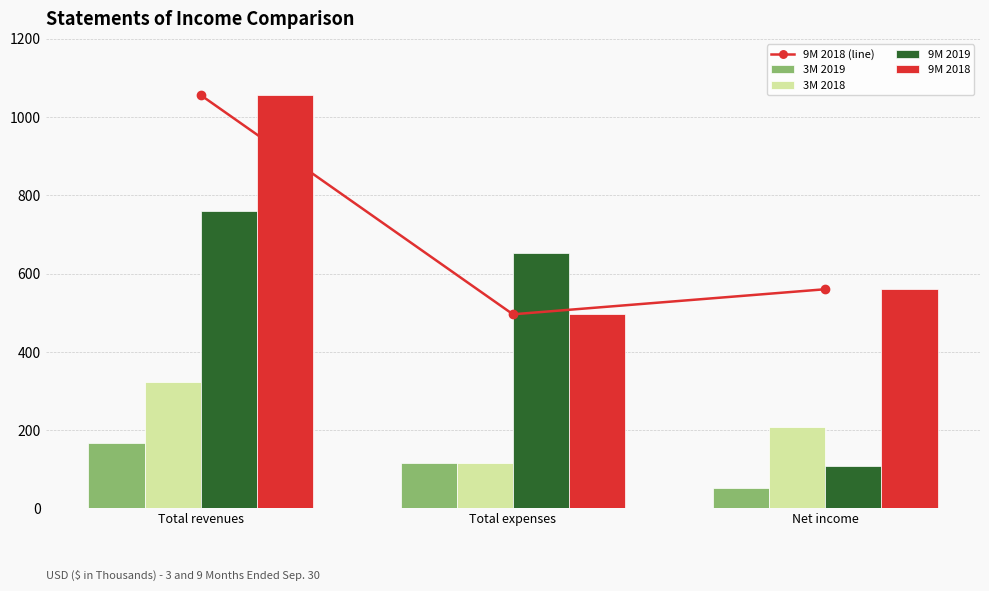

Reading left to right, what are all the values shown in this chart?

9M 2018 (line): 1056	496	560
3M 2019: 167	116	51
3M 2018: 324	116	208
9M 2019: 761	652	109
9M 2018: 1056	496	560